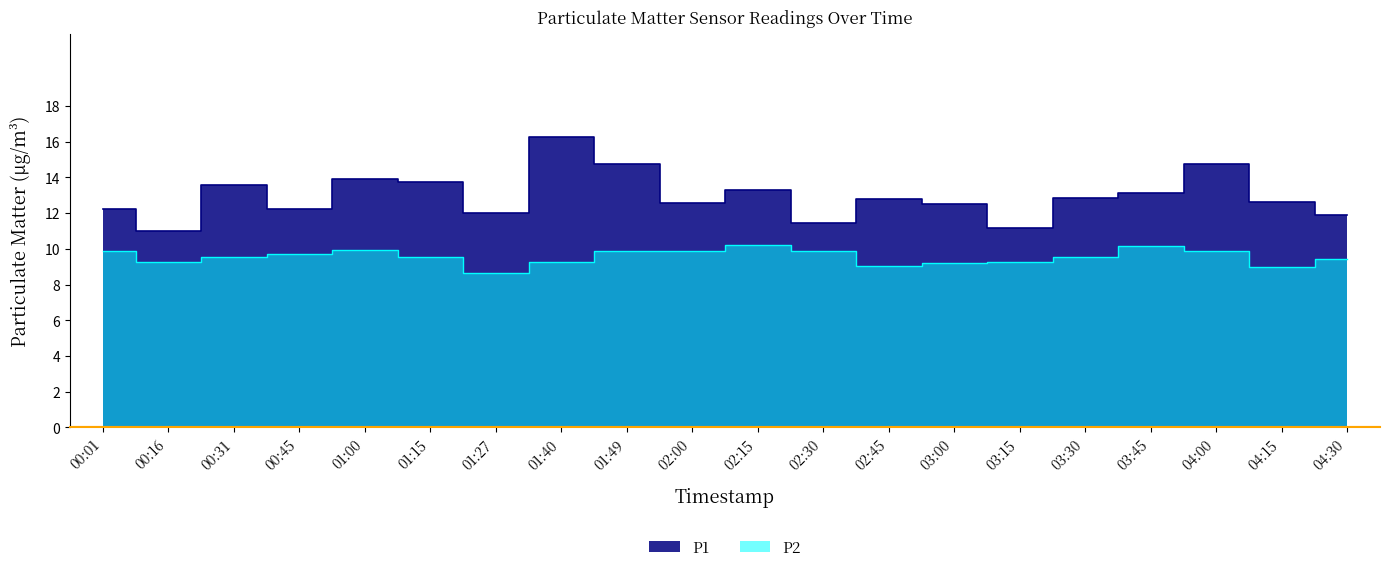

Where is the first local minimum for P1?

00:16